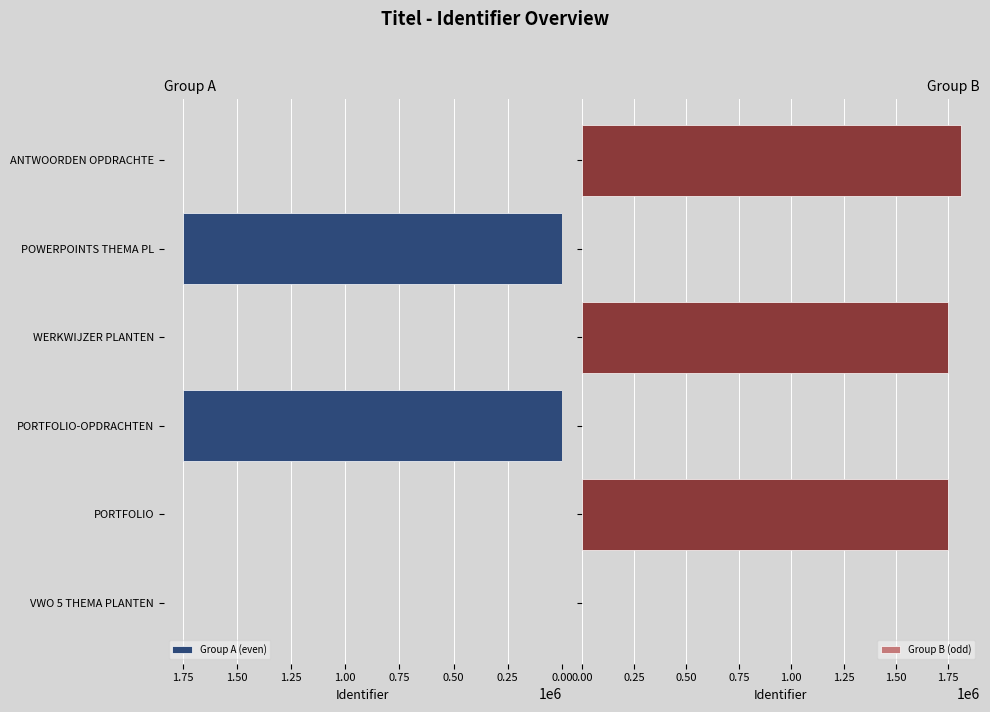

Count the number of data series in this chart.

2